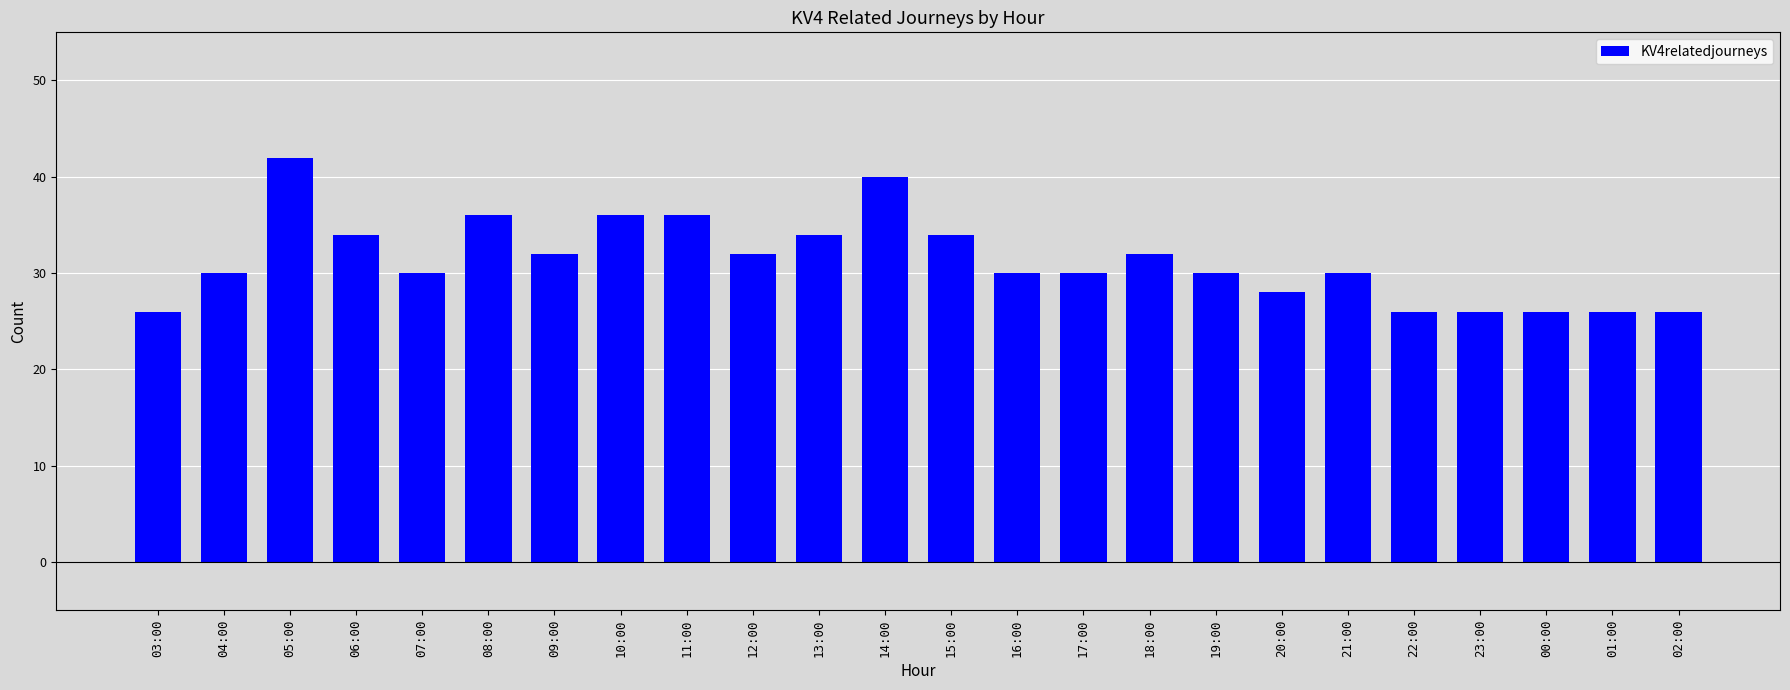

Count the number of data series in this chart.

1